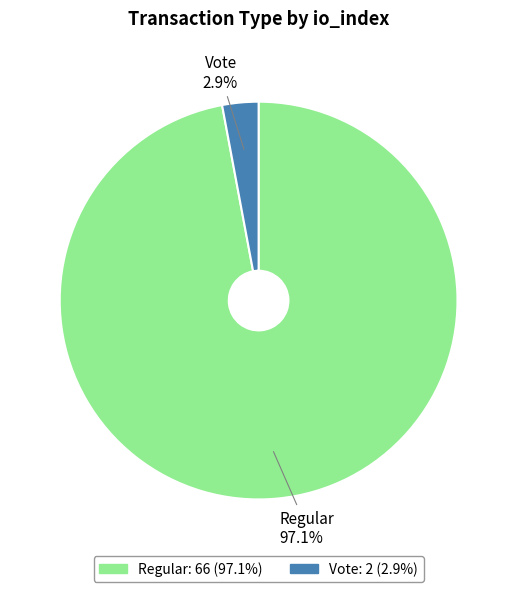

Is there any slice that represents more than half of the pie?

Yes